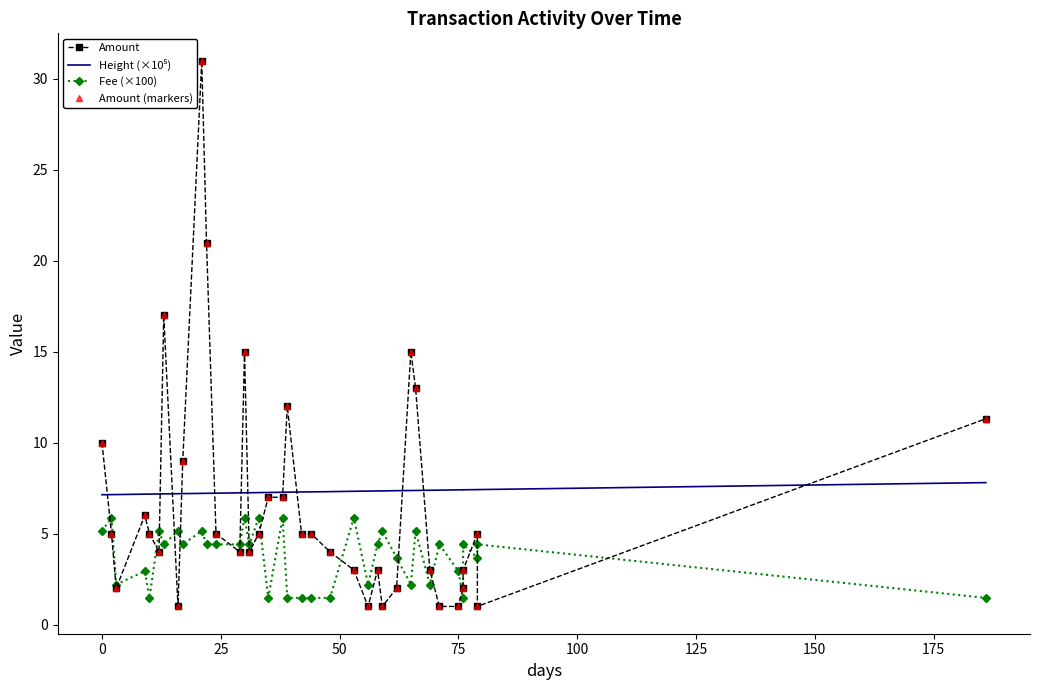

What is the maximum value for Amount?

31.0